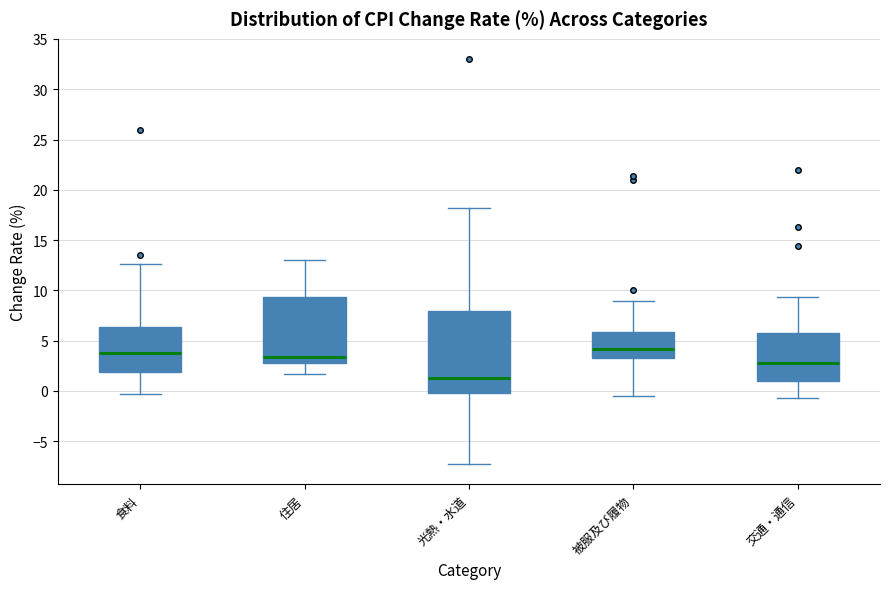

Reading left to right, transcribe this box plot: for each box, give where its median line is, the range the box spans, and where its two whiskers end, as read against the y-axis. The values are not printed on the chart, so give them approximately, as read against the axis.

食料: median 4.0, box 2.0 to 6.5, whiskers -0.5 to 12.5
住居: median 3.5, box 3.0 to 9.5, whiskers 1.5 to 13.0
光熱・水道: median 1.5, box 0.0 to 8.0, whiskers -7.5 to 18.0
被服及び履物: median 4.0, box 3.0 to 6.0, whiskers -0.5 to 9.0
交通・通信: median 3.0, box 1.0 to 6.0, whiskers -0.5 to 9.5